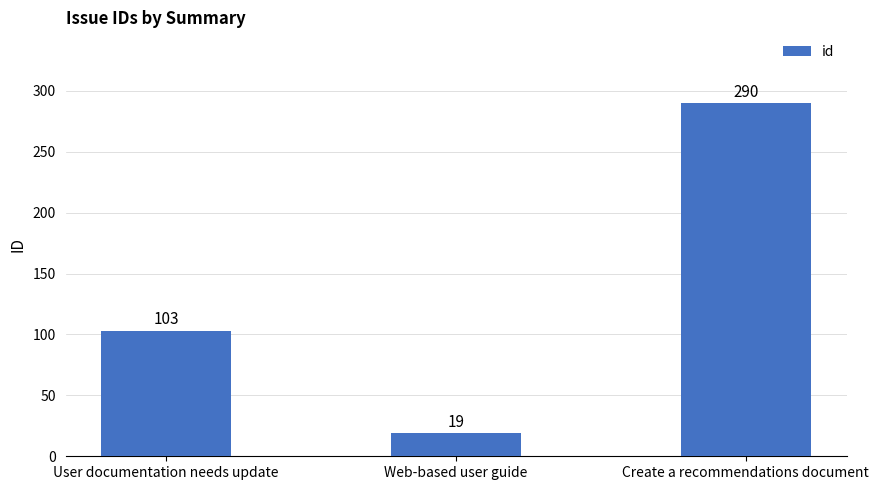

What is the label of the 2nd bar from the left?

Web-based user guide